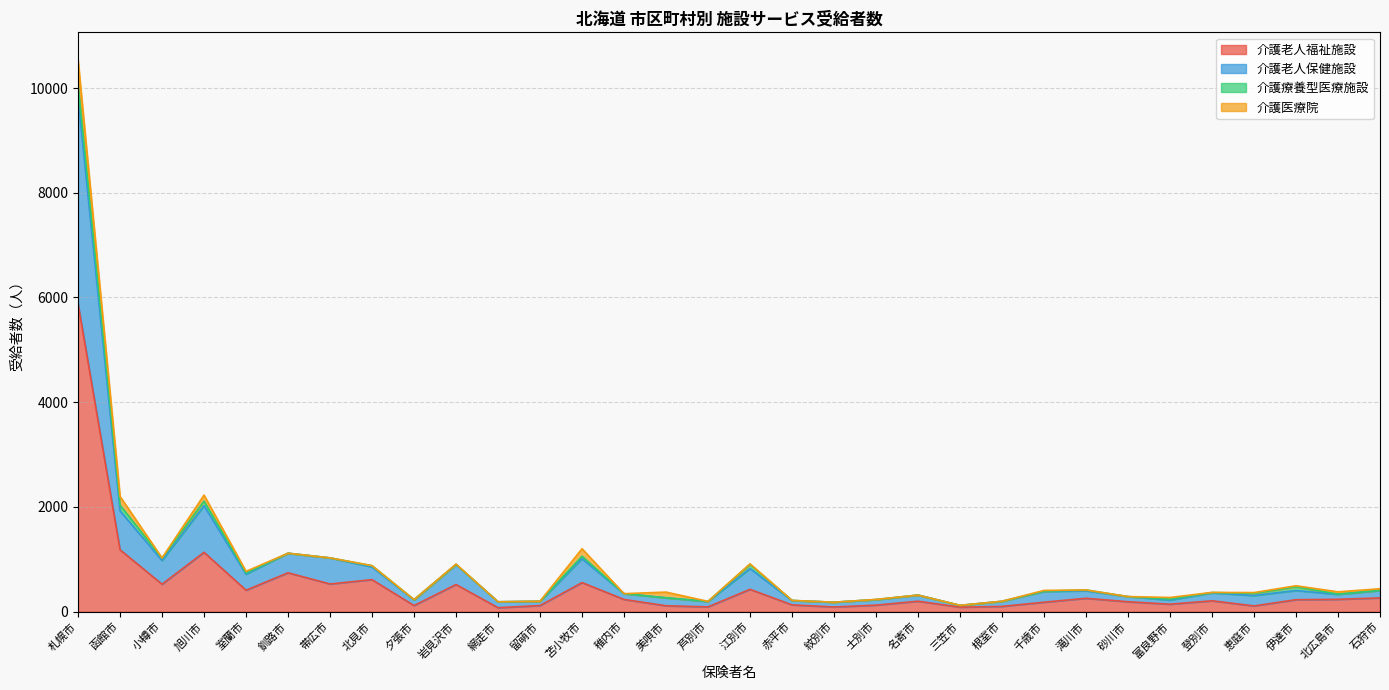

At which category is the sum across all series the highest?

札幌市